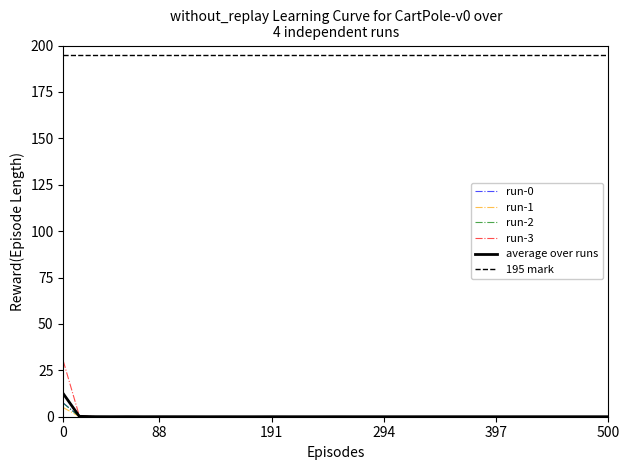

What is the highest value of the run-1 series?

4.9